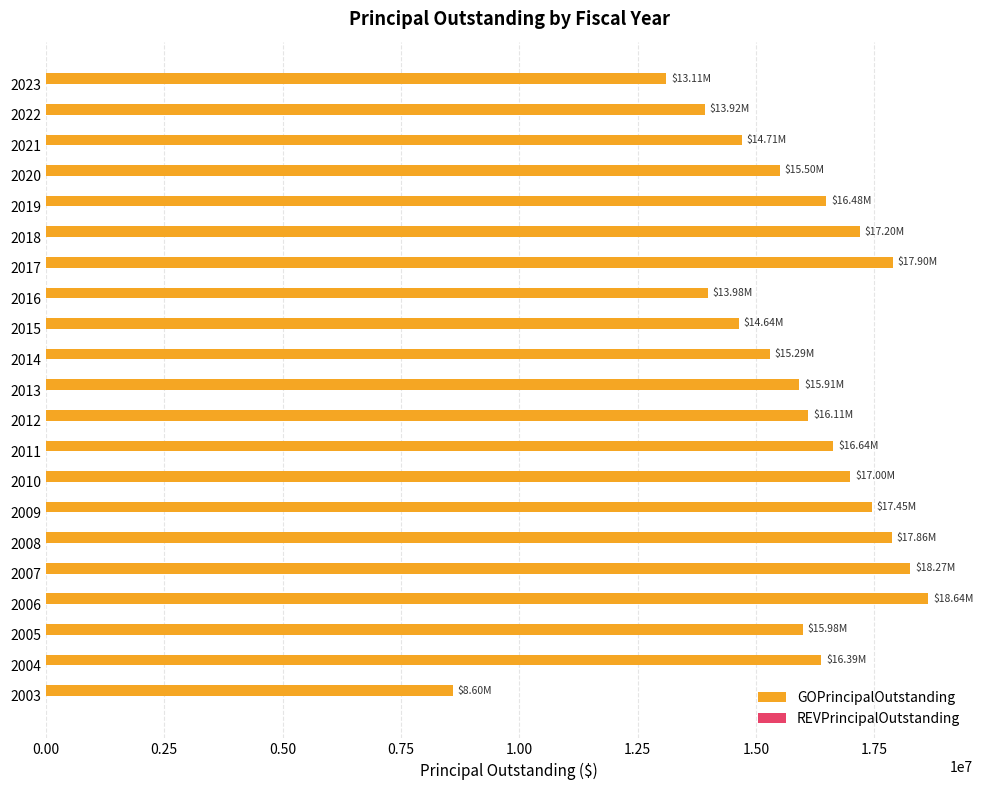

What is the change in value from 2004 to 2006?

+2260000